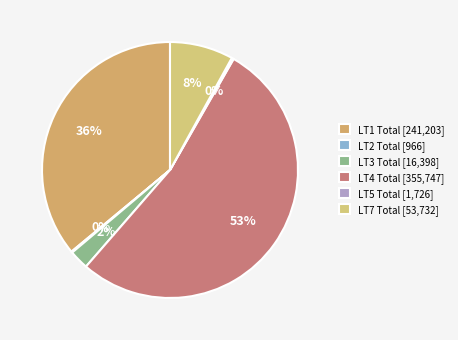

To the nearest percent, what is the difference between the largest and smallest slice percentages?

53%